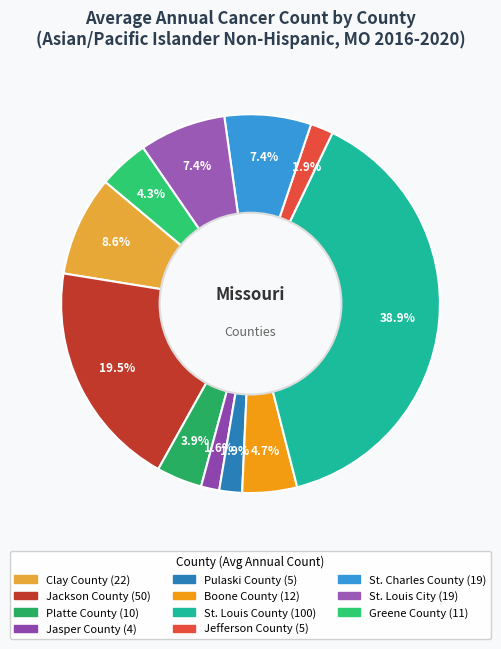

The Greene County slice represents 15% of the pie. True or false?

False